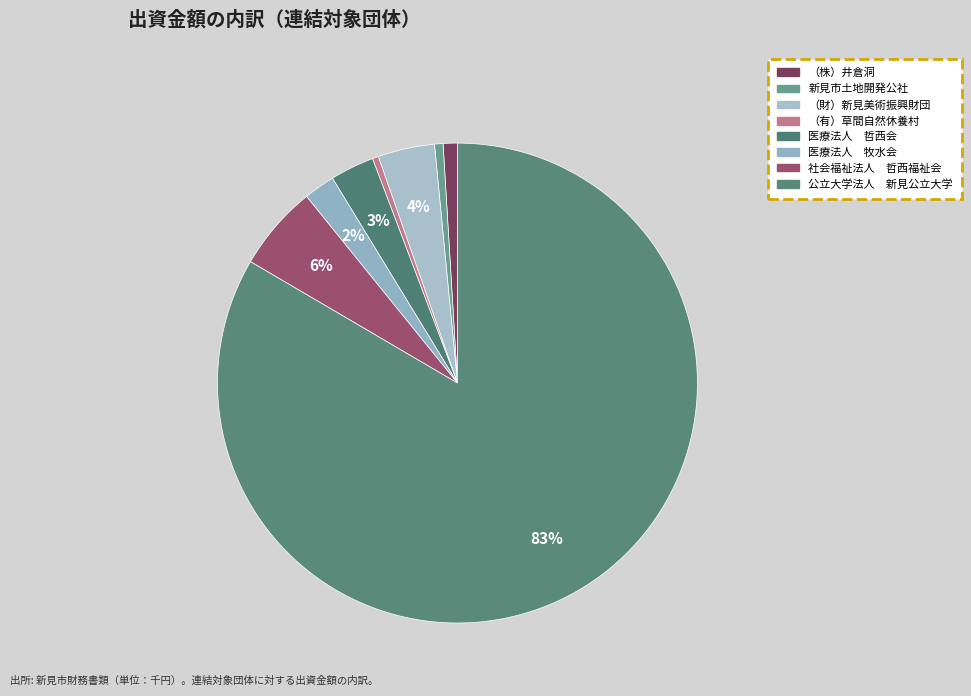

Which slice is the largest?

公立大学法人 新見公立大学